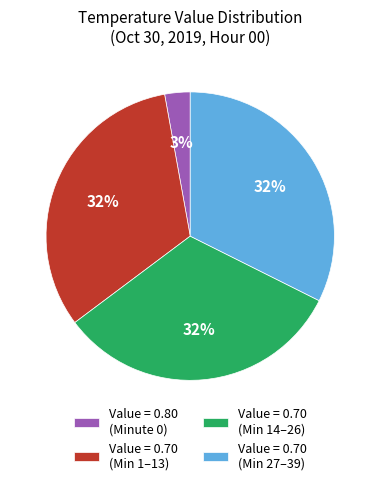

To the nearest percent, what is the combined percentage of Value = 0.70 (Min 1–13) and Value = 0.70 (Min 14–26)?

65%